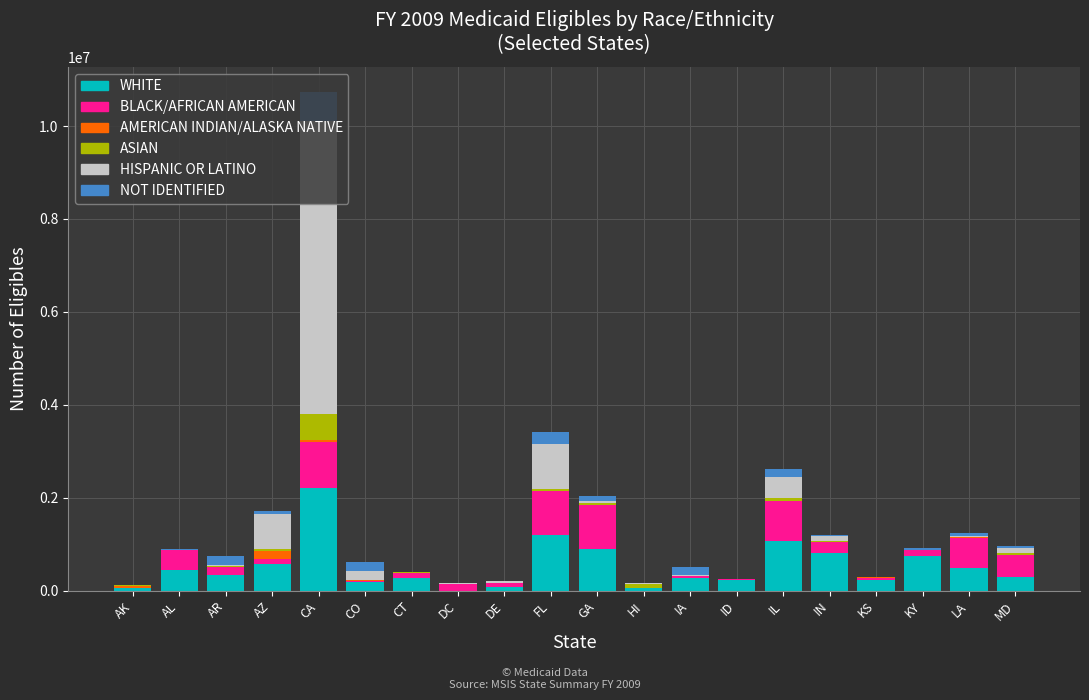

Is it true that WHITE equals 227388 at KS?

True